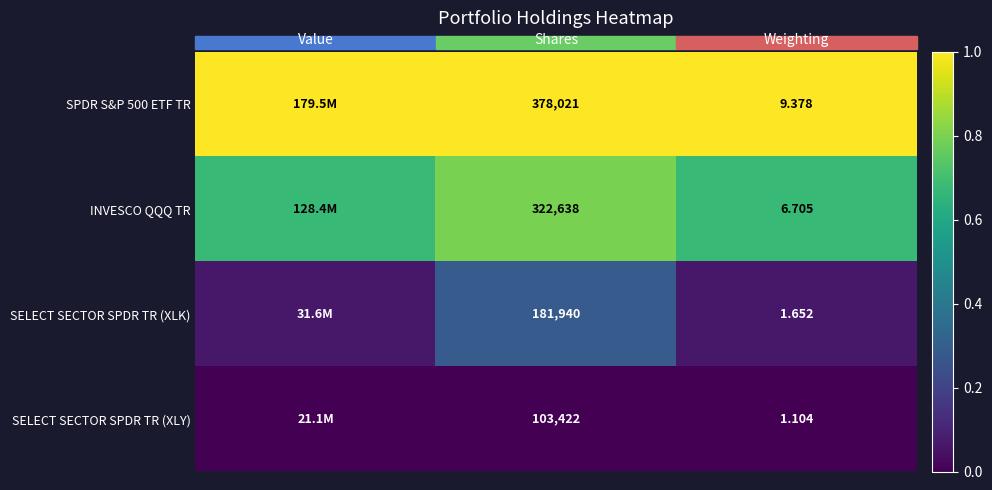

Rank the categories by INVESCO QQQ TR value from lowest to highest.

Value, Weighting, Shares